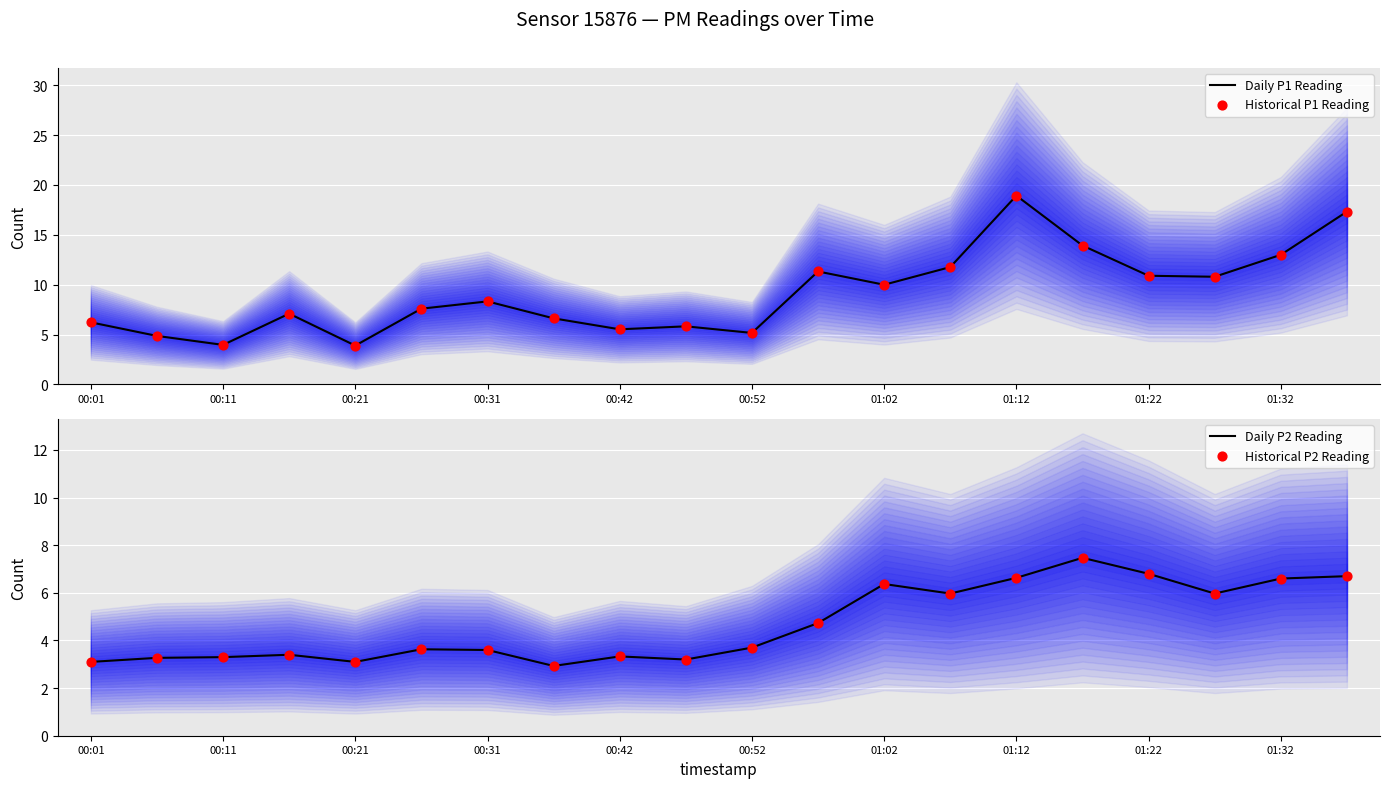

At how many categories does at least one series exceed 14?

2